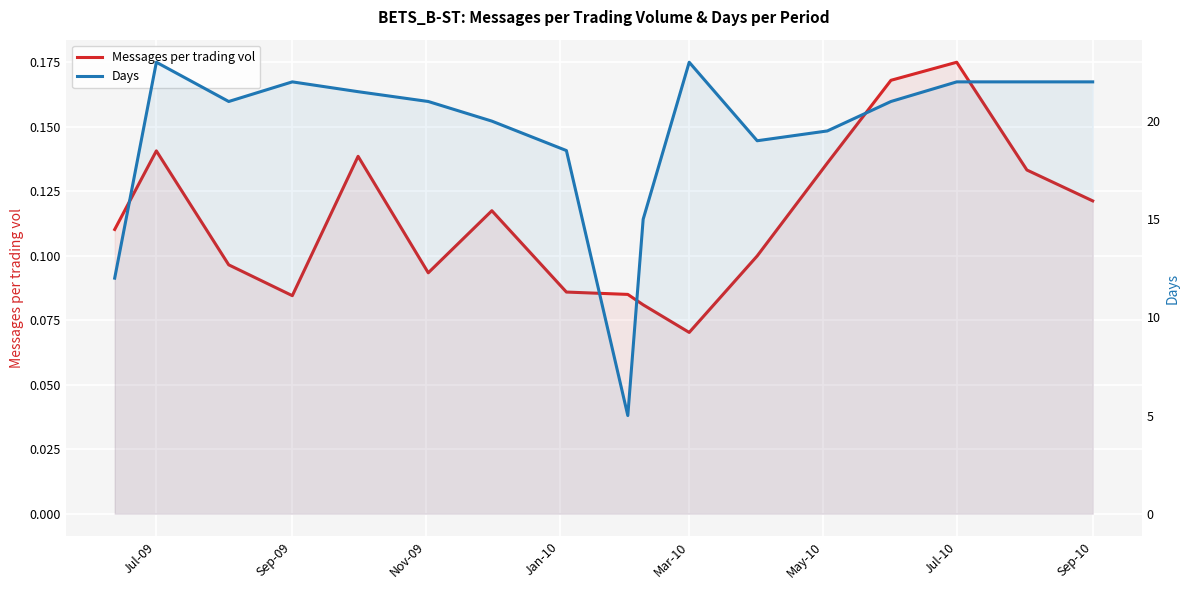

What is the smallest value displayed?

0.1